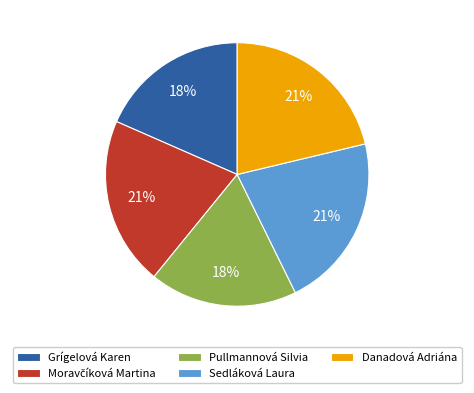

Approximately how many times larger is the value at Sedláková Laura compared to Pullmannová Silvia?

1.2